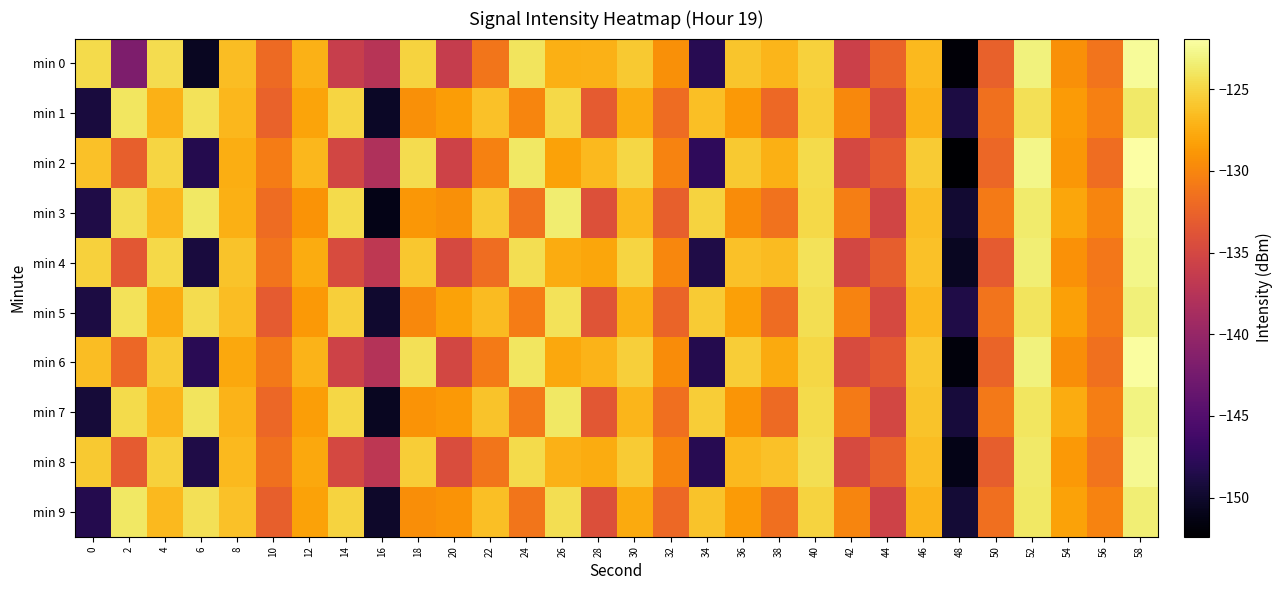

Which series has the largest range (max minus min)?

min 2